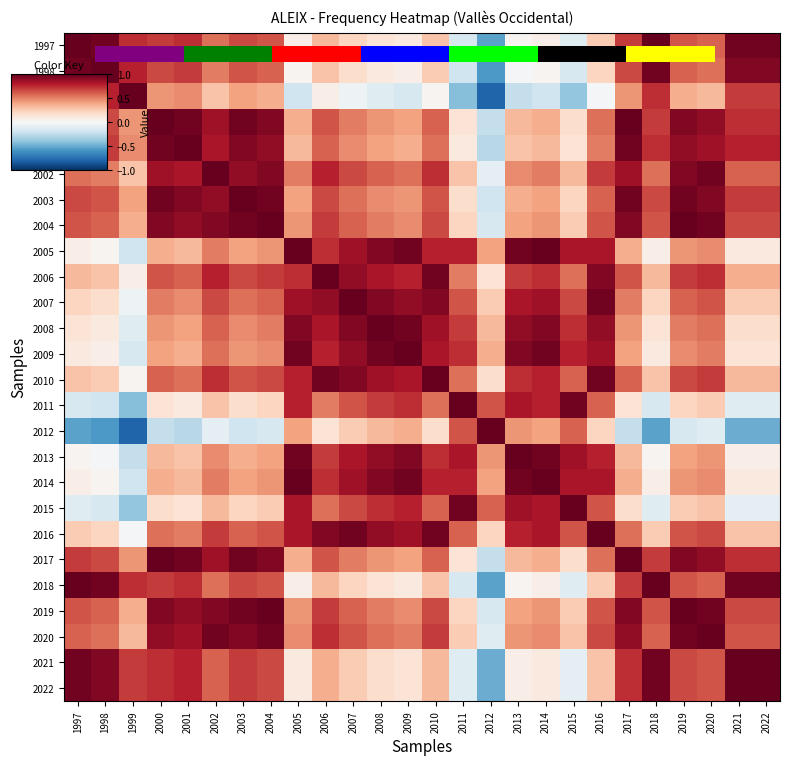

Which has a higher value, 2004 or 1999?

1999